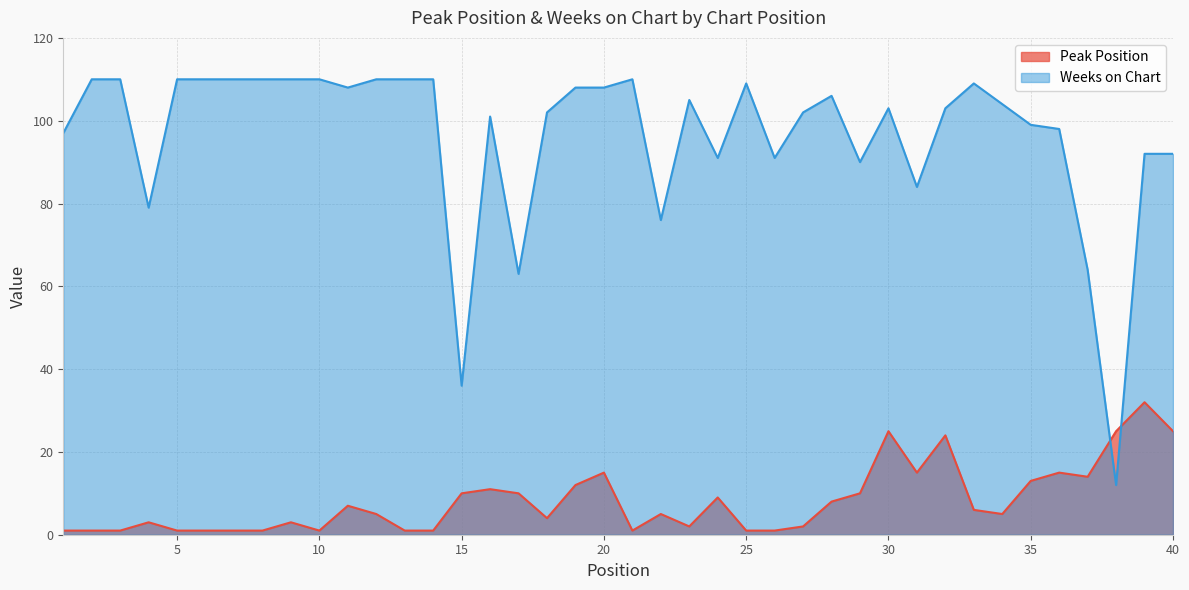

True or false: Weeks on Chart has a value of 150 at 12.

False